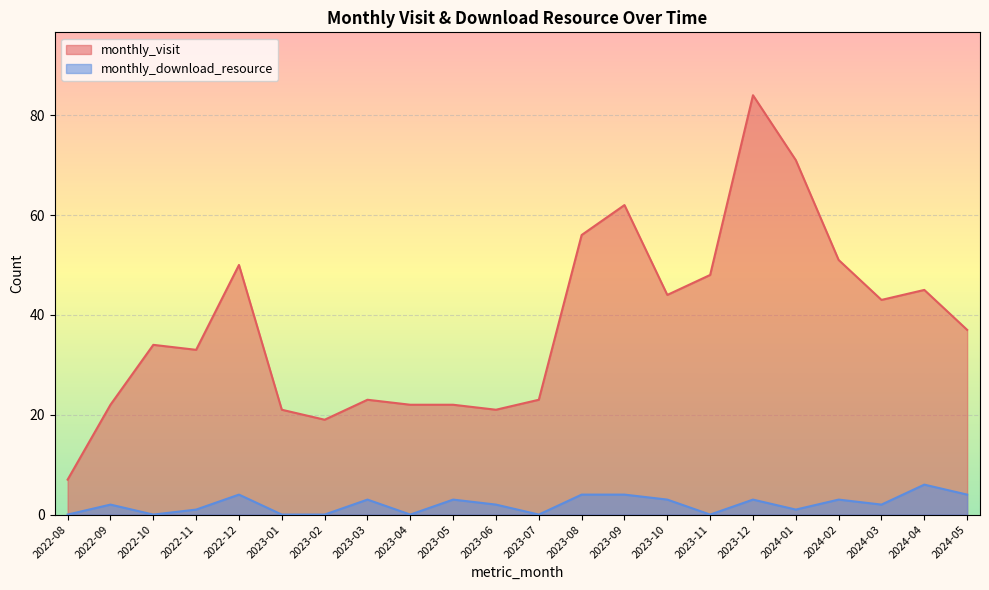

True or false: monthly_download_resource has more than 2 points higher than both neighbors.

True